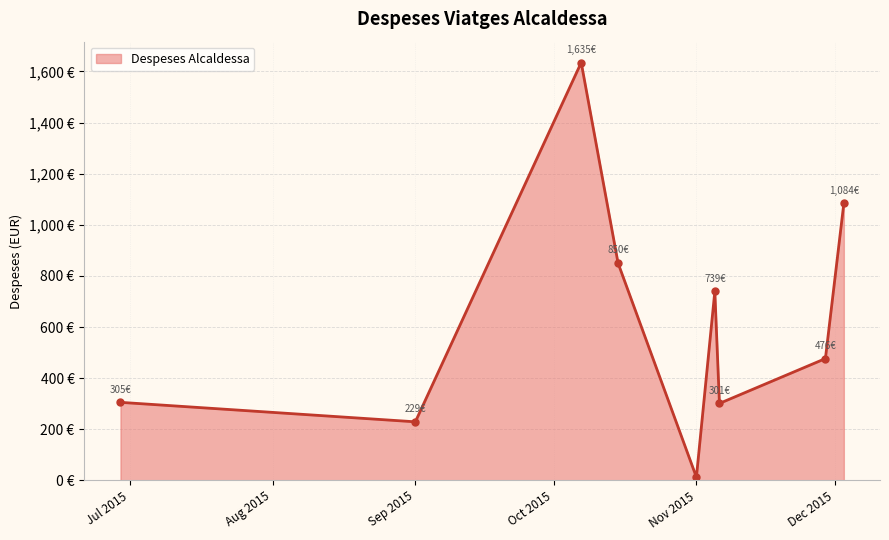

Does the chart have visible grid lines?

Yes